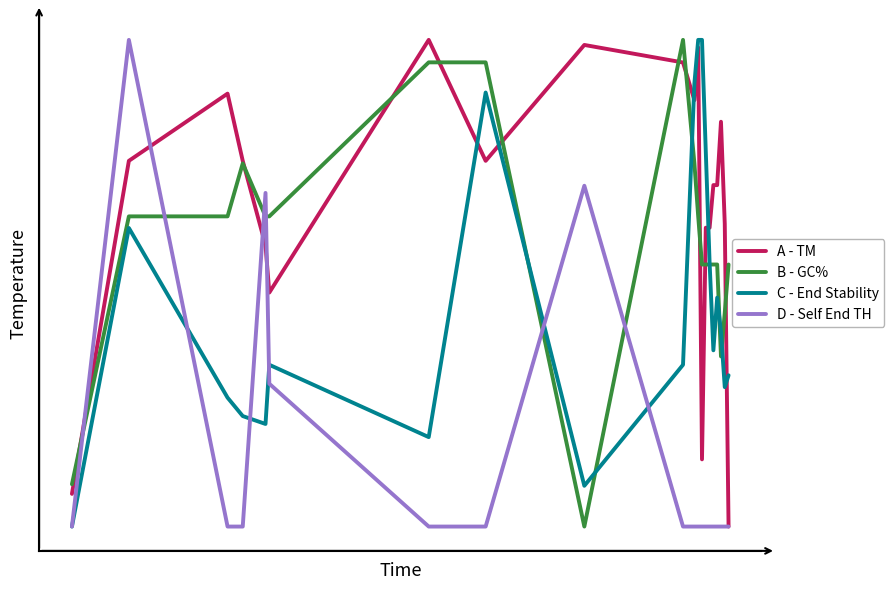

Is this an area chart (filled region under the line)?

No